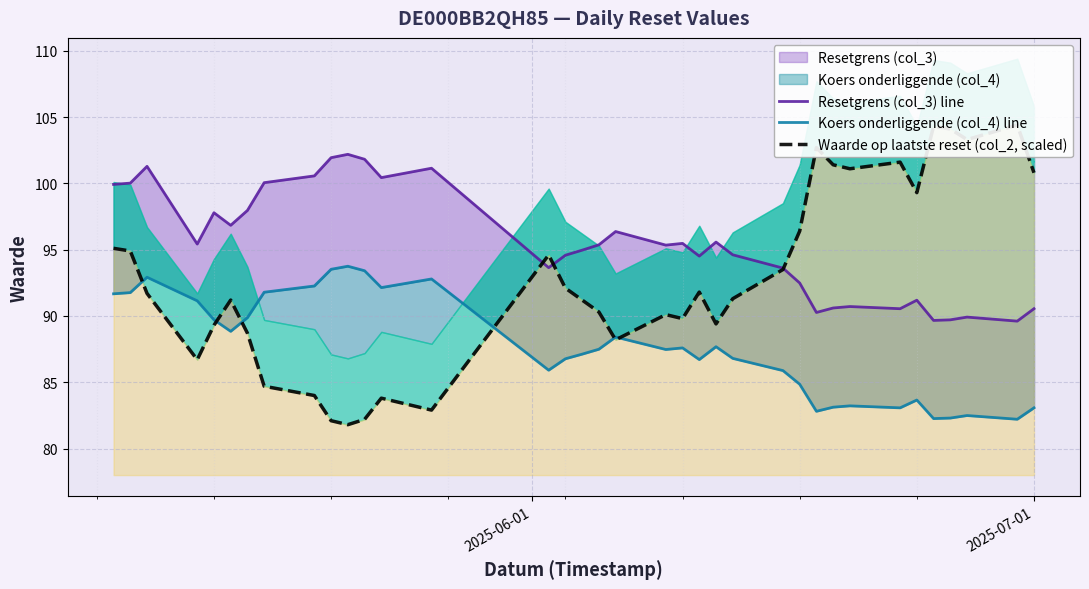

True or false: Koers onderliggende (col_4) line has more than 1 points higher than both neighbors.

True